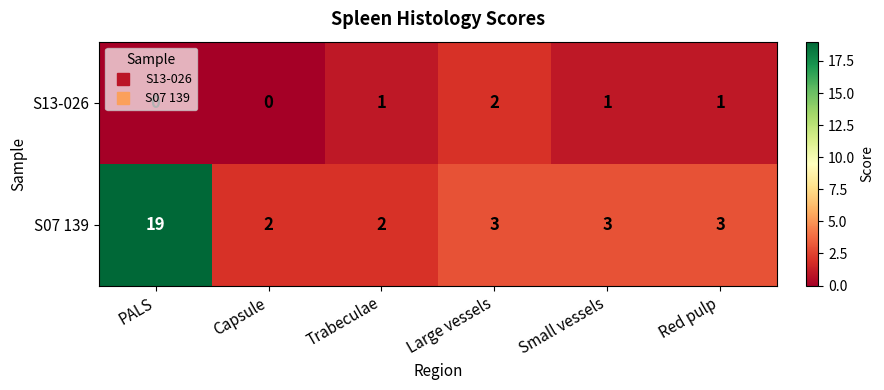

The value of S07 139 at Small vessels is 4. True or false?

False